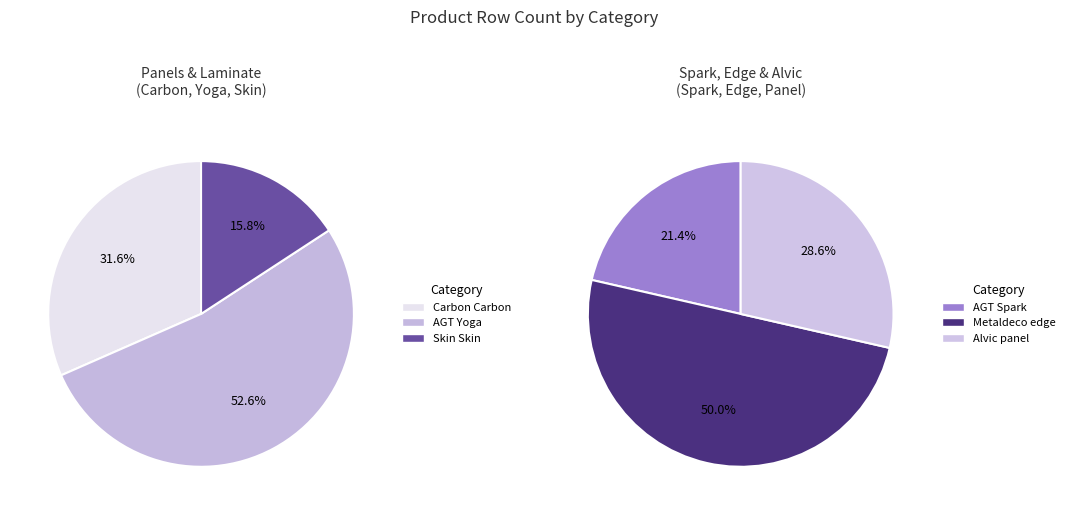

How many slices are in this pie chart?

6